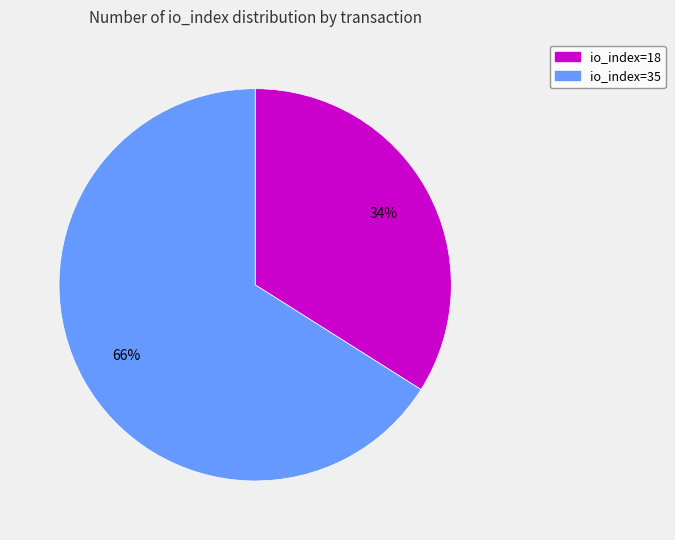

Rank the categories by value from lowest to highest.

io_index=18, io_index=35